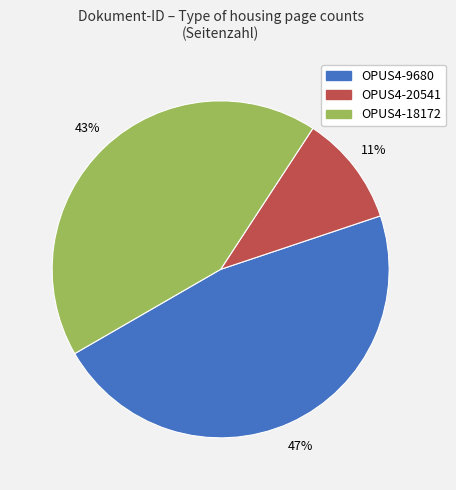

Does OPUS4-9680 account for over 50% of the chart?

No